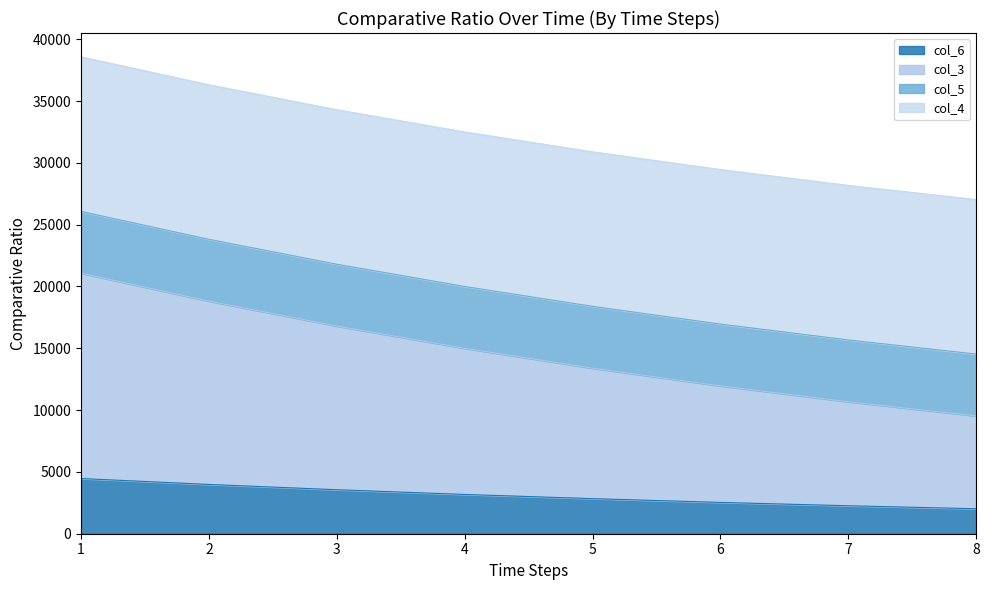

Where does the col_3 series first go above 14998?

1